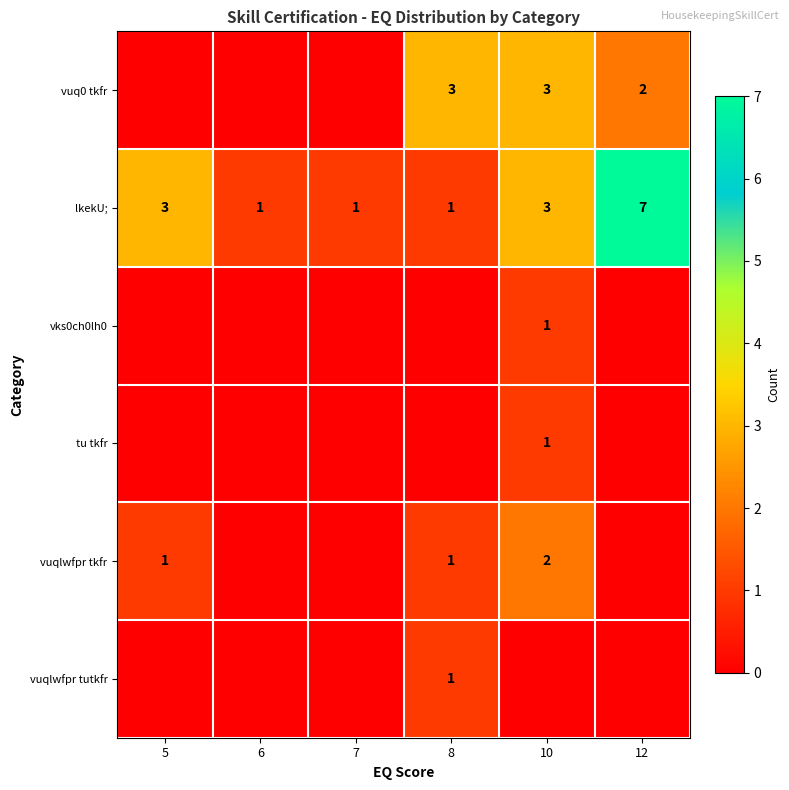

What is the difference between the lkekU; values at 12 and 8?

6